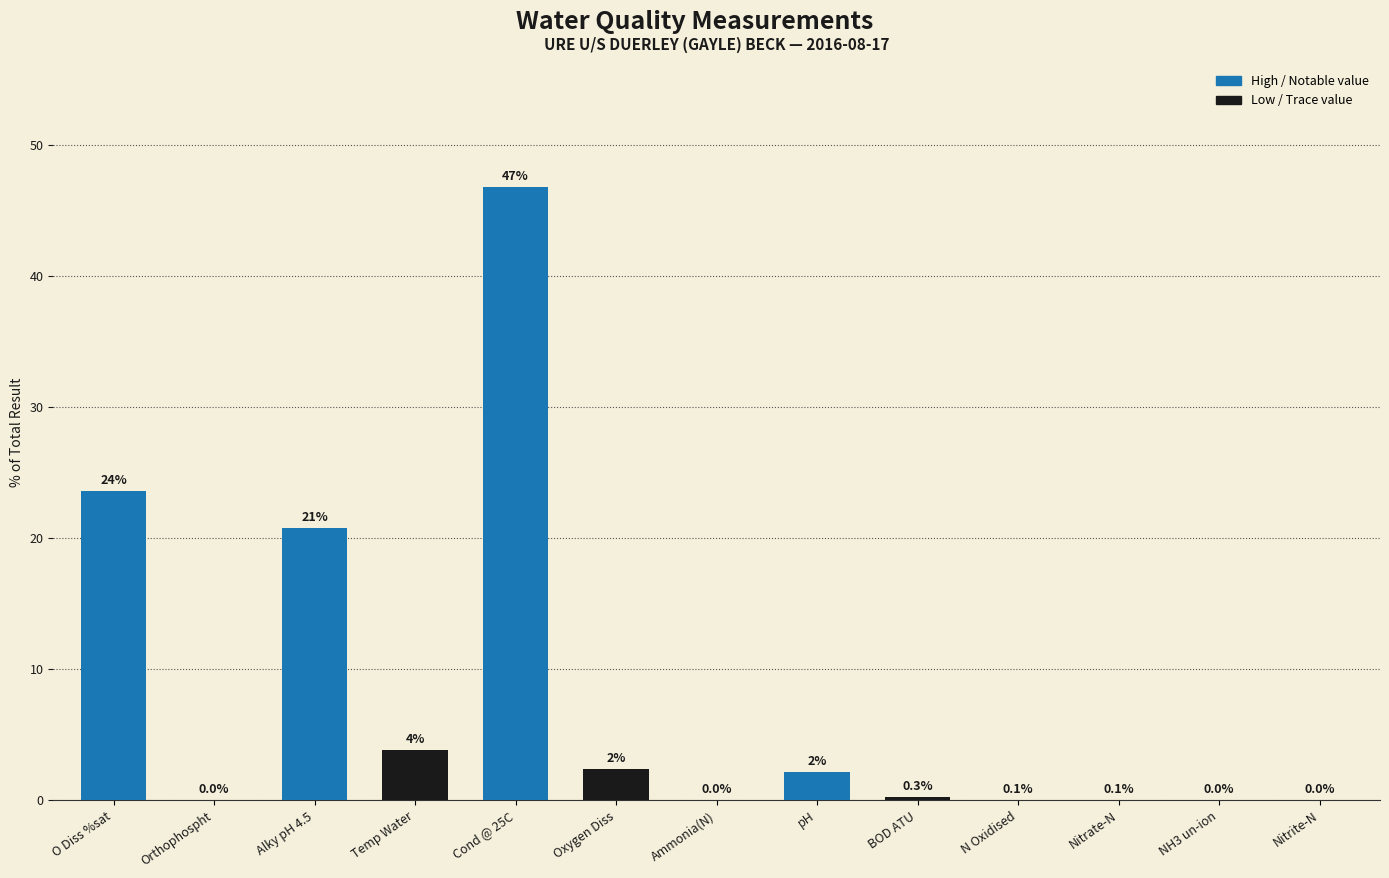

What is the approximate value at O Diss %sat?

23.6